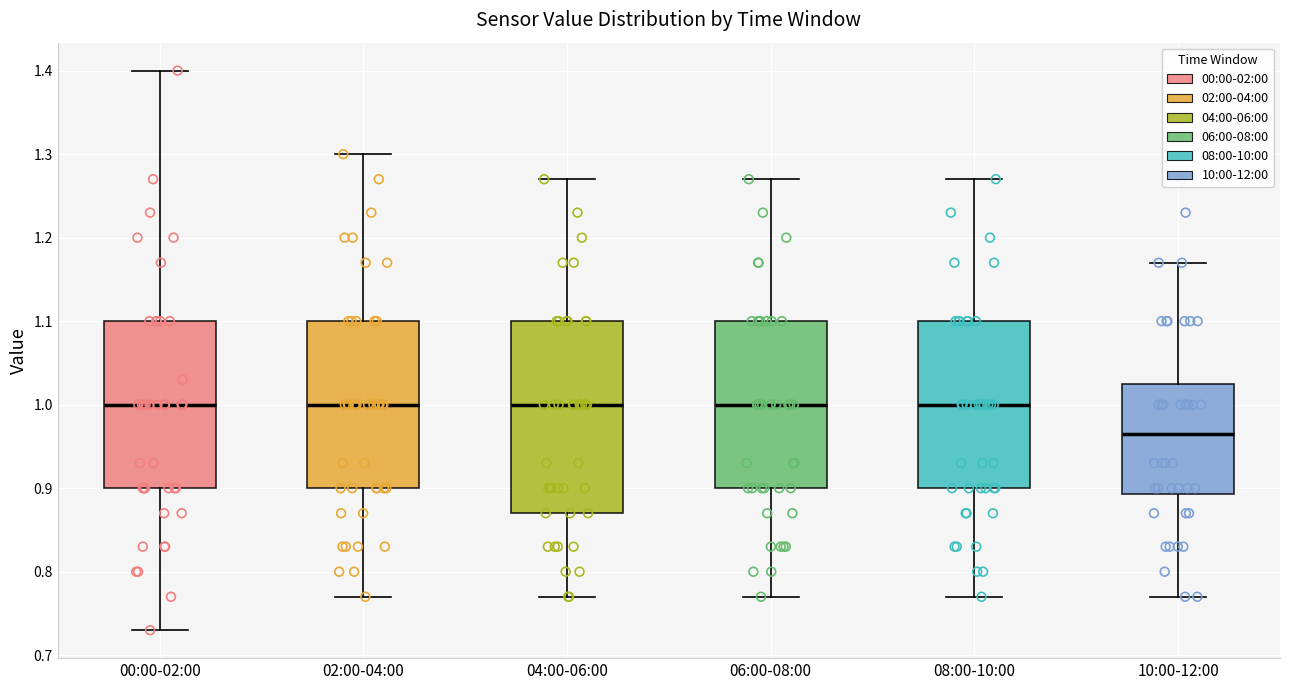

Reading left to right, transcribe this box plot: for each box, give where its median line is, the range the box spans, and where its two whiskers end, as read against the y-axis. The values are not printed on the chart, so give them approximately, as read against the axis.

00:00-02:00: median 1.00, box 0.90 to 1.10, whiskers 0.73 to 1.40
02:00-04:00: median 1.00, box 0.90 to 1.10, whiskers 0.77 to 1.30
04:00-06:00: median 1.00, box 0.87 to 1.10, whiskers 0.77 to 1.27
06:00-08:00: median 1.00, box 0.90 to 1.10, whiskers 0.77 to 1.27
08:00-10:00: median 1.00, box 0.90 to 1.10, whiskers 0.77 to 1.27
10:00-12:00: median 0.97, box 0.89 to 1.03, whiskers 0.77 to 1.17